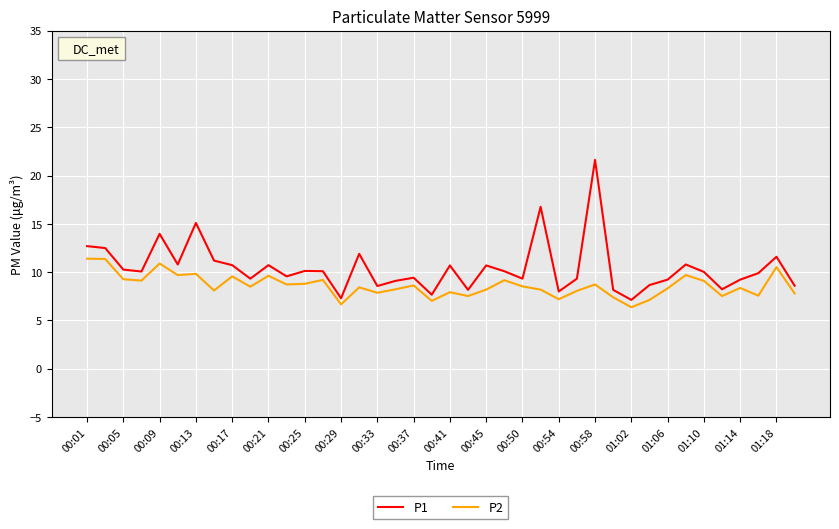

What is the minimum value shown in the chart?

6.4